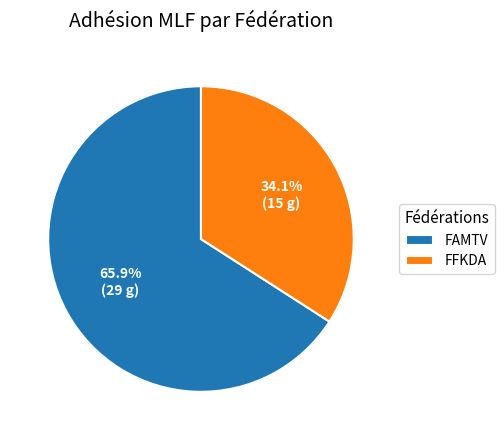

Which has a higher value, FAMTV or FFKDA?

FAMTV